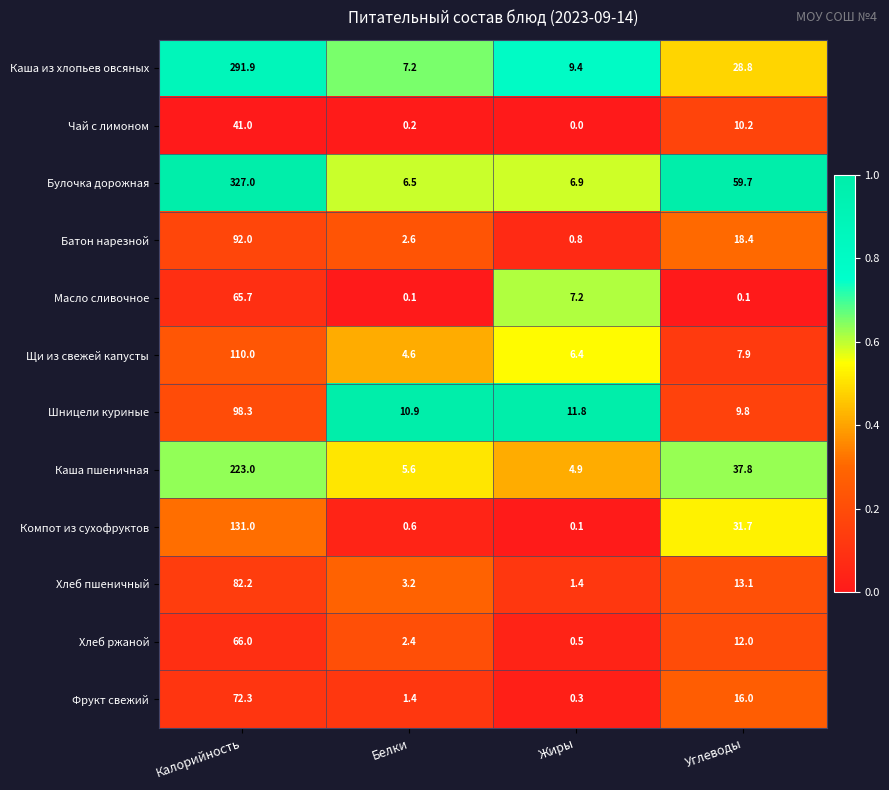

Which series changed the most between Калорийность and Белки?

Булочка дорожная